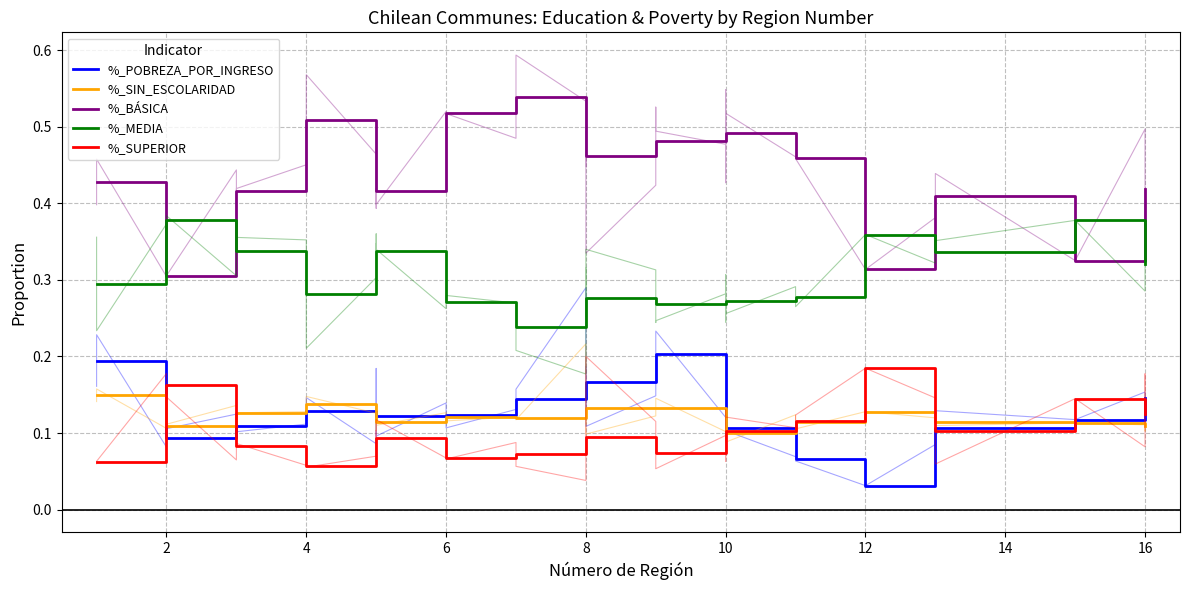

Which series has the largest range (max minus min)?

%_BÁSICA